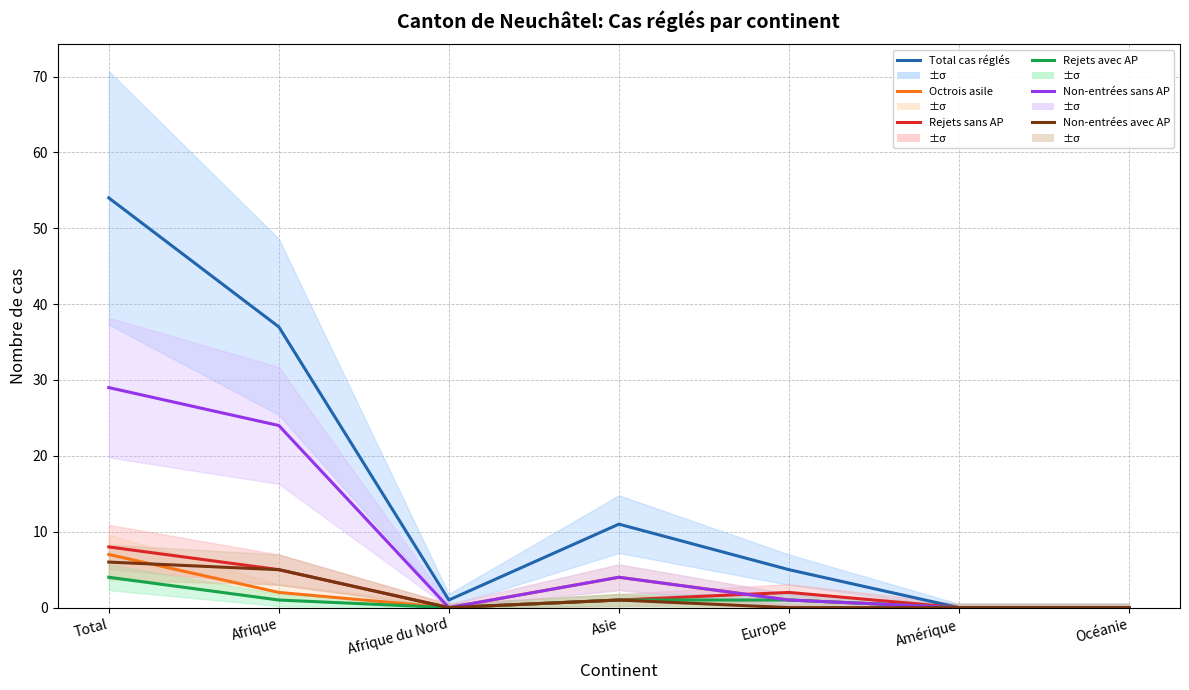

Reading left to right, what are all the values shown in this chart?

Total cas réglés: 54	37	1	11	5	0	0
Octrois asile: 7	2	0	4	1	0	0
Rejets sans AP: 8	5	0	1	2	0	0
Rejets avec AP: 4	1	0	1	1	0	0
Non-entrées sans AP: 29	24	0	4	1	0	0
Non-entrées avec AP: 6	5	0	1	0	0	0